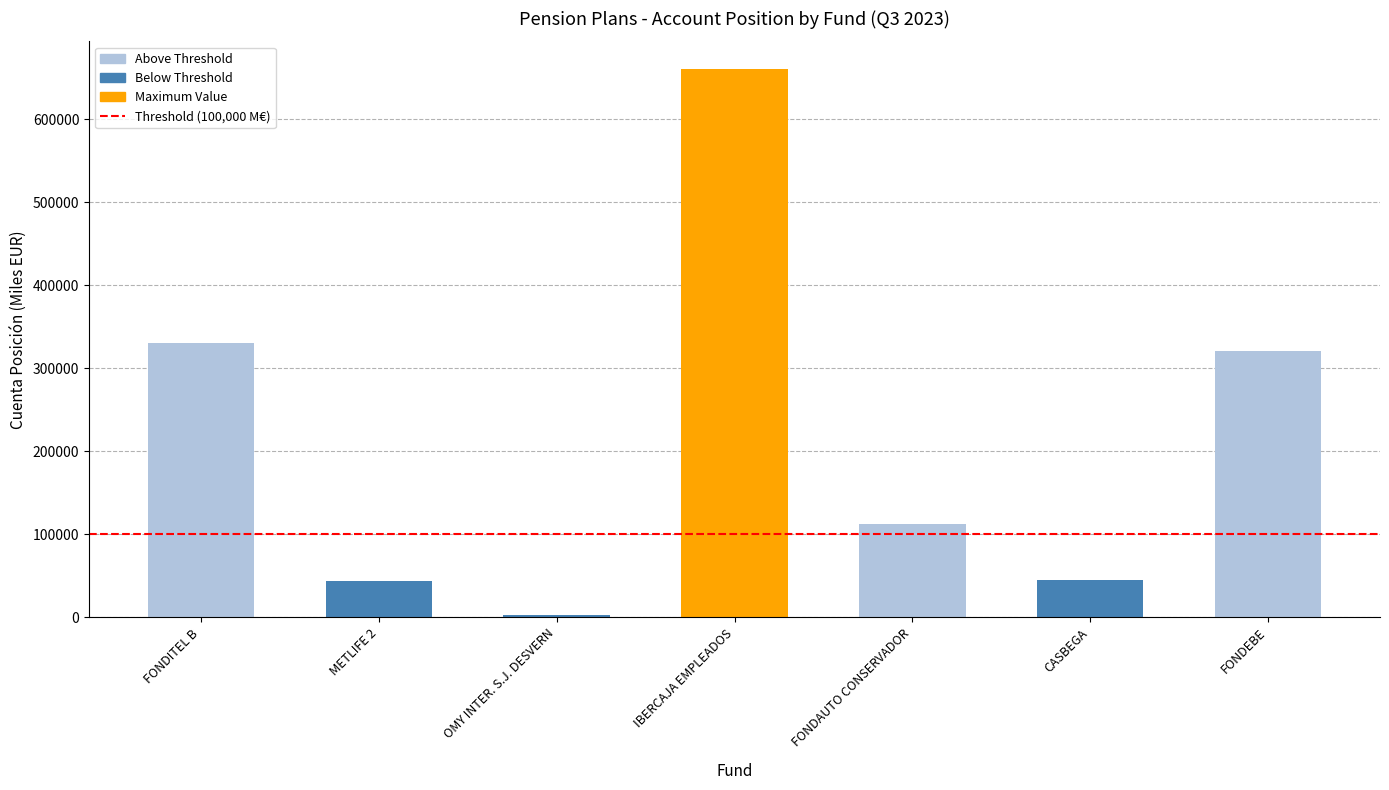

What is the change in value from IBERCAJA EMPLEADOS to CASBEGA?

-615045